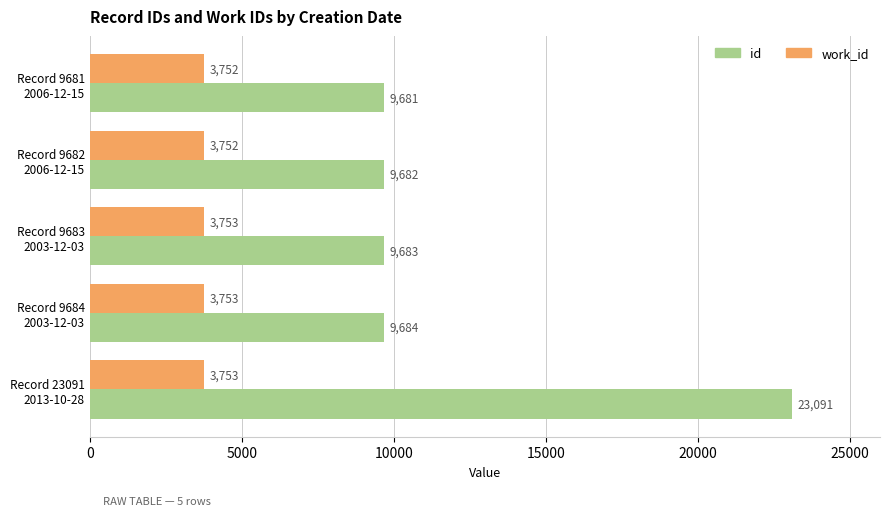

At which label does id reach its peak?

Record 23091
2013-10-28